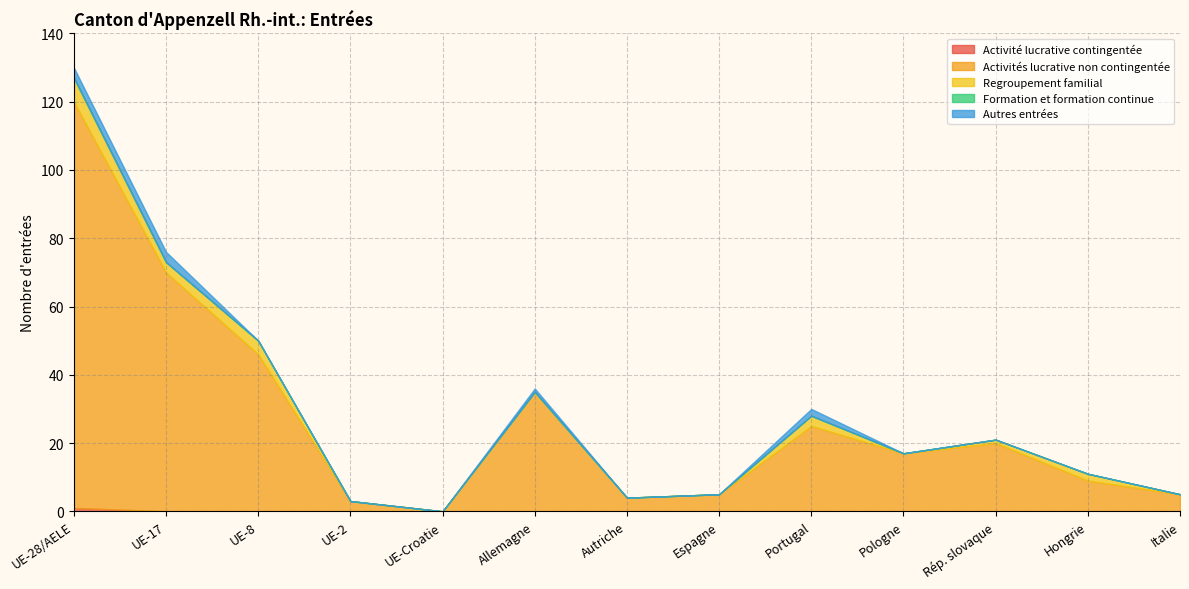

Reading right to left, what are all the values shown in this chart?

Activité lucrative contingentée: 0	0	0	0	0	0	0	0	0	0	0	0	1
Activités lucrative non contingentée: 5	9	20	17	25	5	4	35	0	3	46	70	119
Regroupement familial: 0	2	1	0	3	0	0	0	0	0	4	3	7
Formation et formation continue: 0	0	0	0	0	0	0	0	0	0	0	0	0
Autres entrées: 0	0	0	0	2	0	0	1	0	0	0	3	3